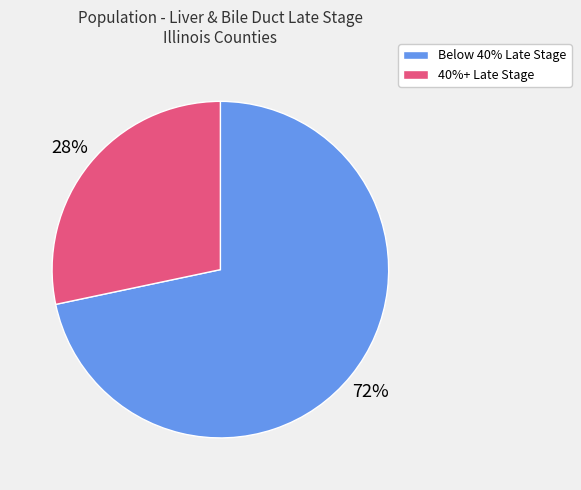

Is there any slice that represents more than half of the pie?

Yes